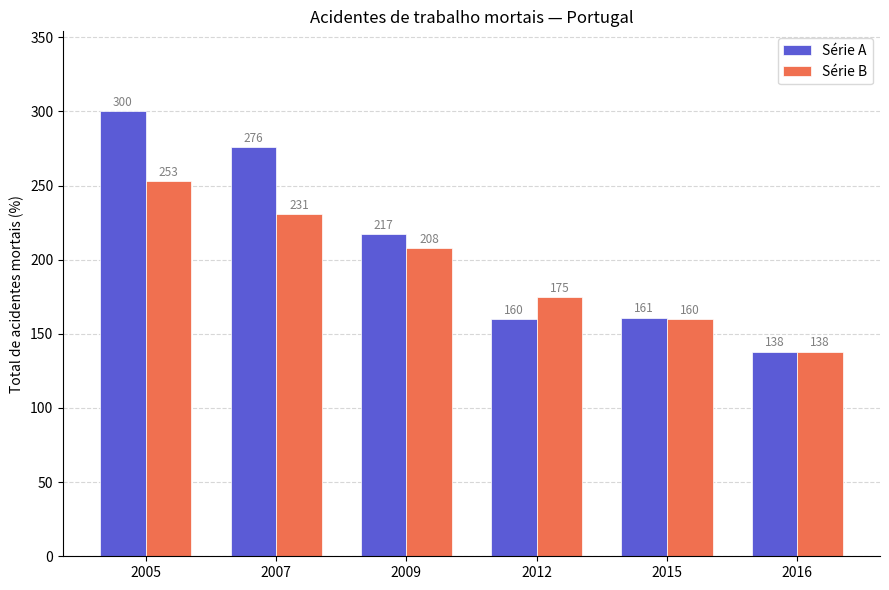

At 2015, list the series in order from smallest to largest.

Série B, Série A